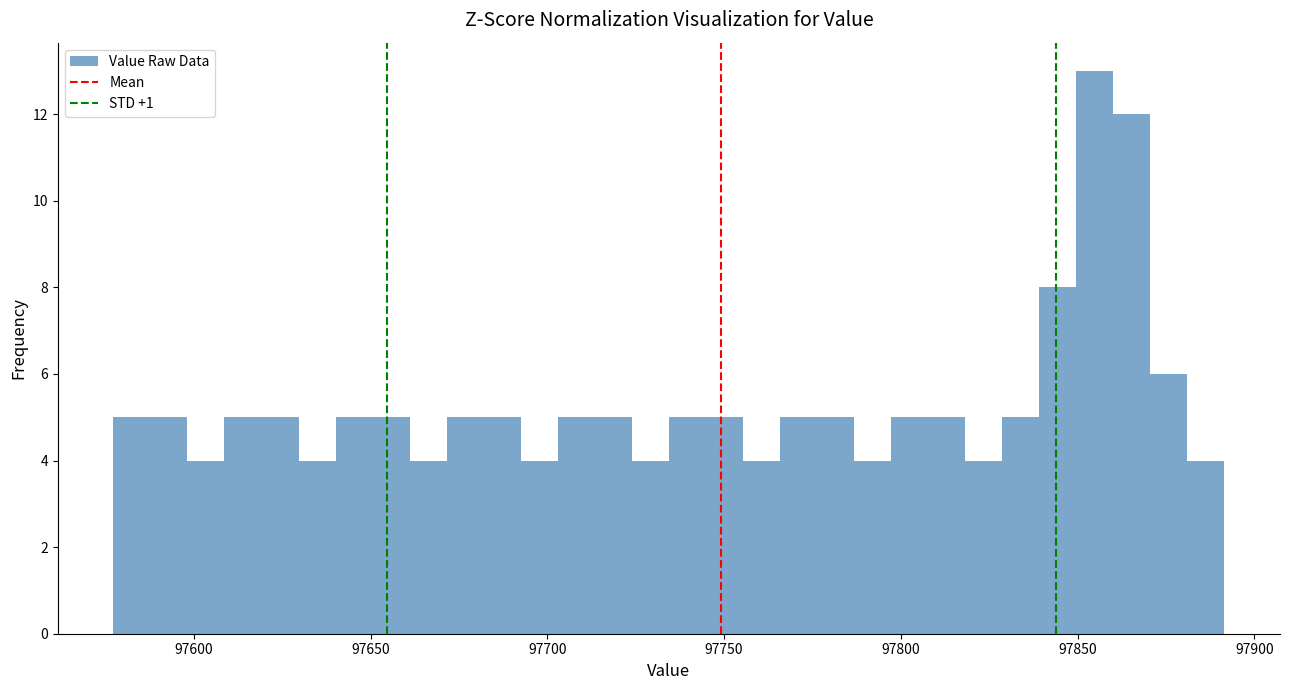

Read against the x-axis, roughly where is the centre of the tallest bar?

97855